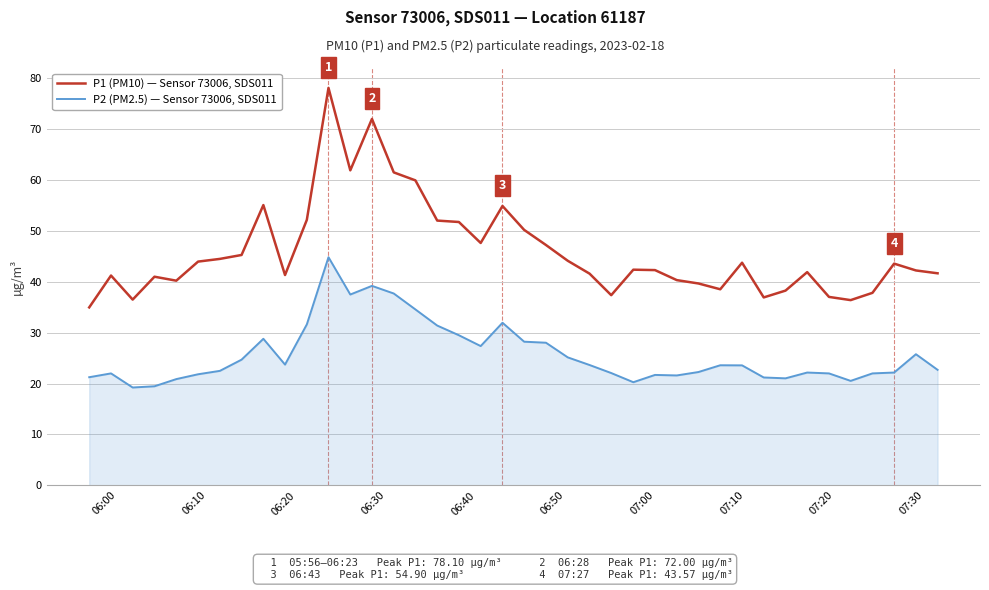

True or false: P2 (PM2.5) — Sensor 73006, SDS011 and P1 (PM10) — Sensor 73006, SDS011 cross at least once.

False